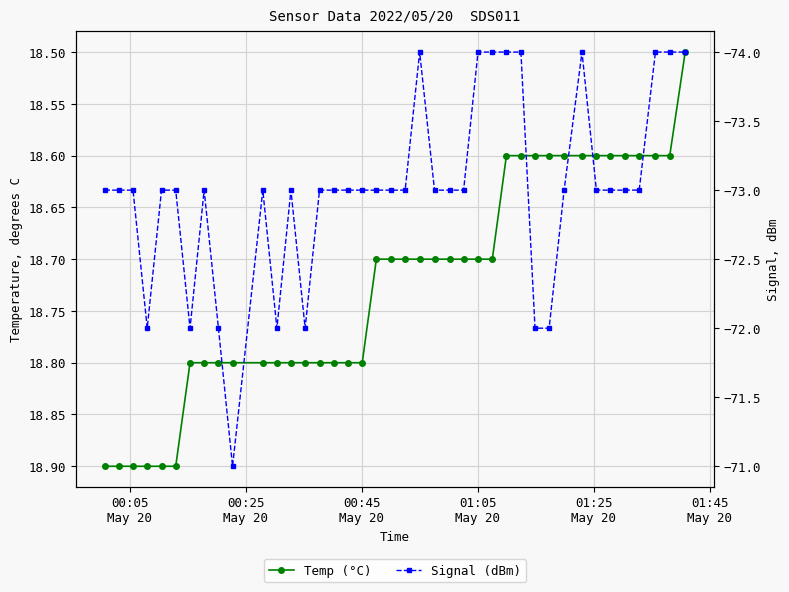

What is the value of the Signal (dBm) point at the 7th from the left?

-72.0